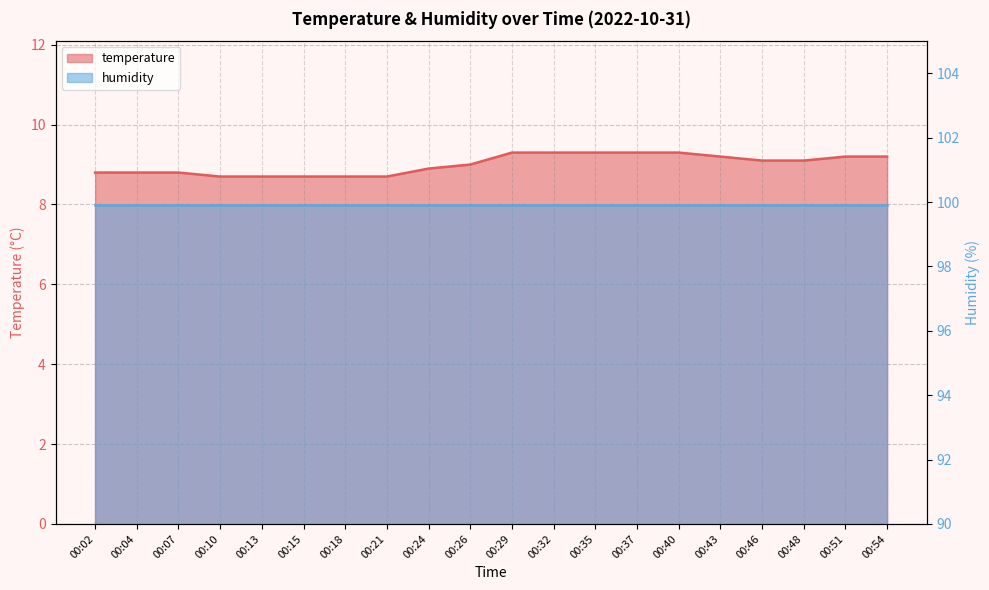

True or false: the data has more than 0 interior local peaks.

False